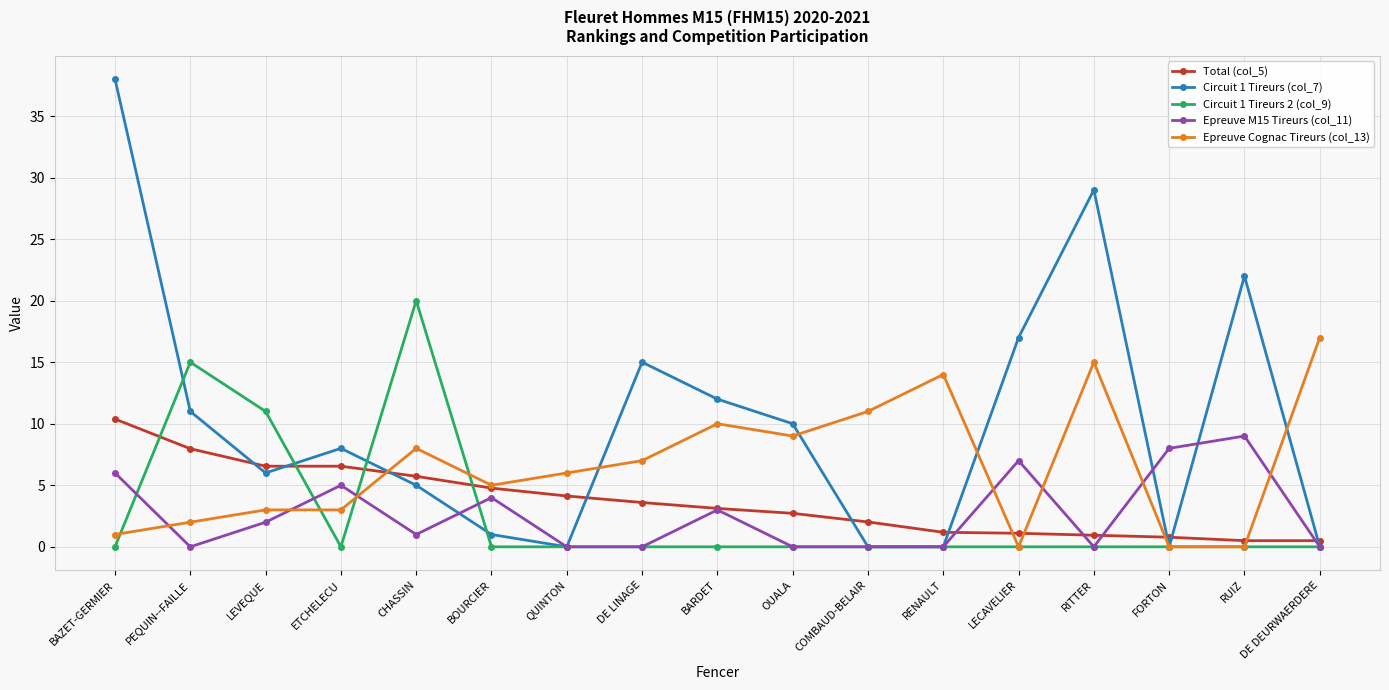

True or false: Total (col_5) and Circuit 1 Tireurs (col_7) cross at least once.

True